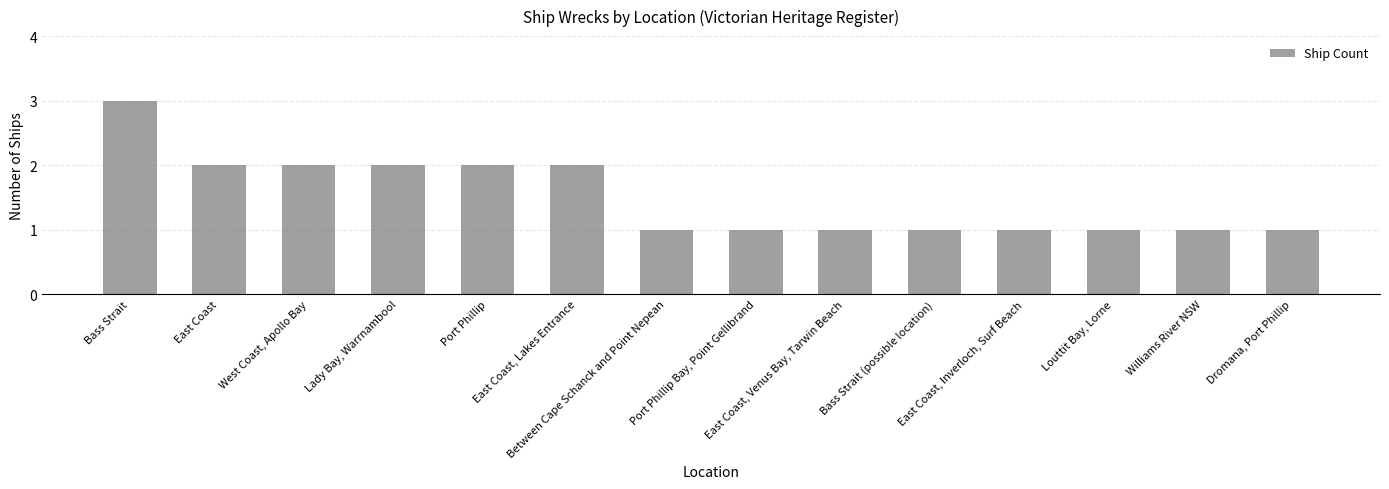

What is the maximum value shown in the chart?

3